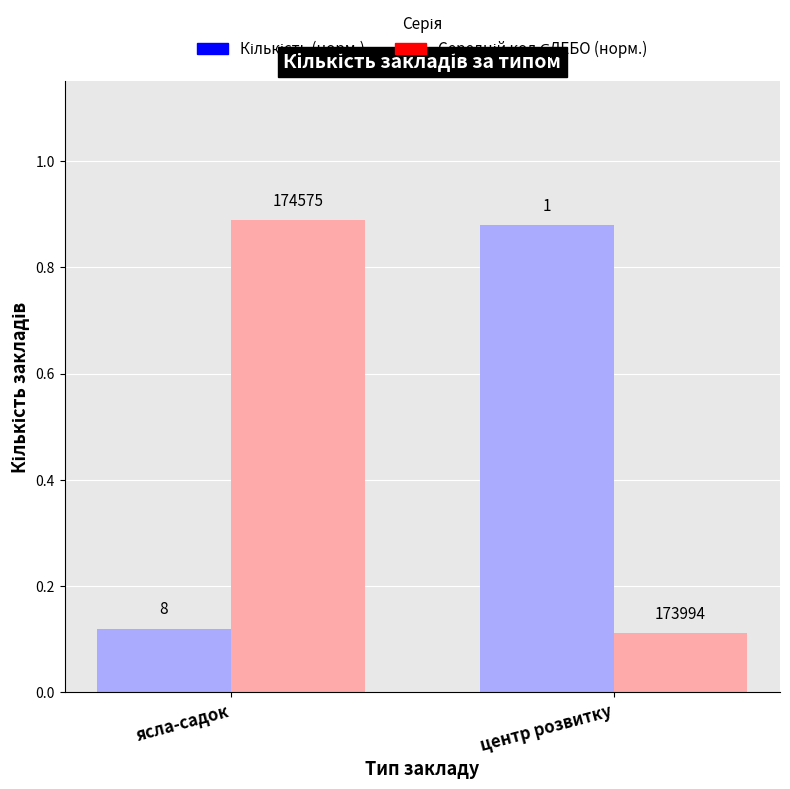

How many groups of bars are there?

2